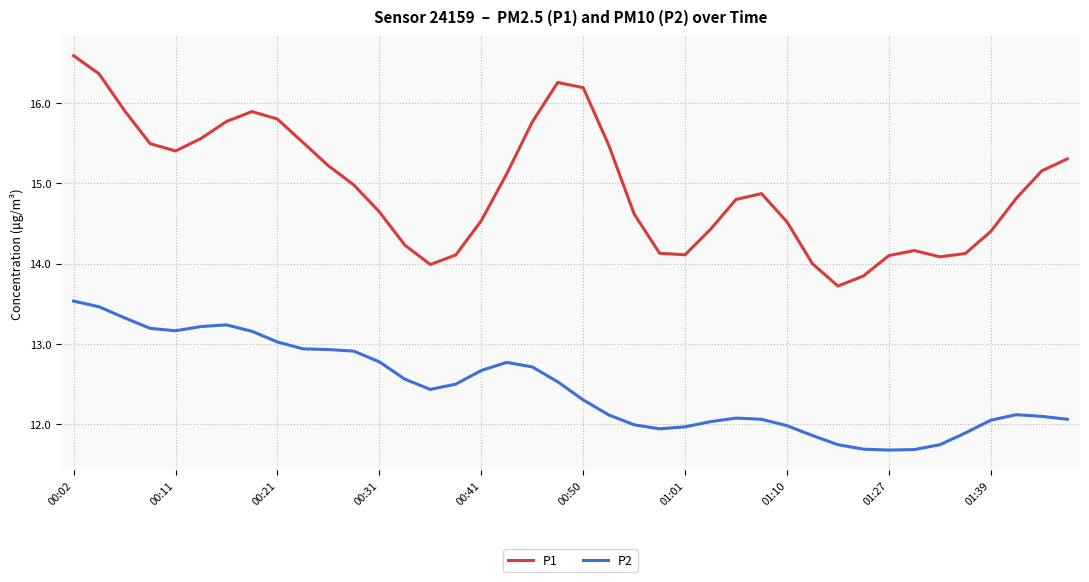

List the series in order of their peak value, lowest first.

P2, P1